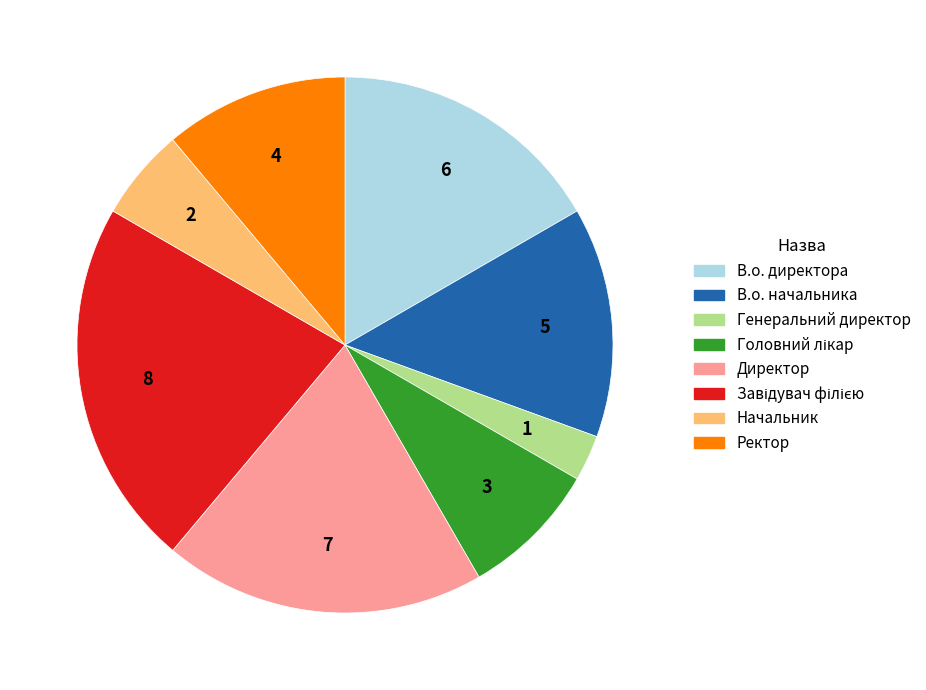

Does any single category account for the majority?

No